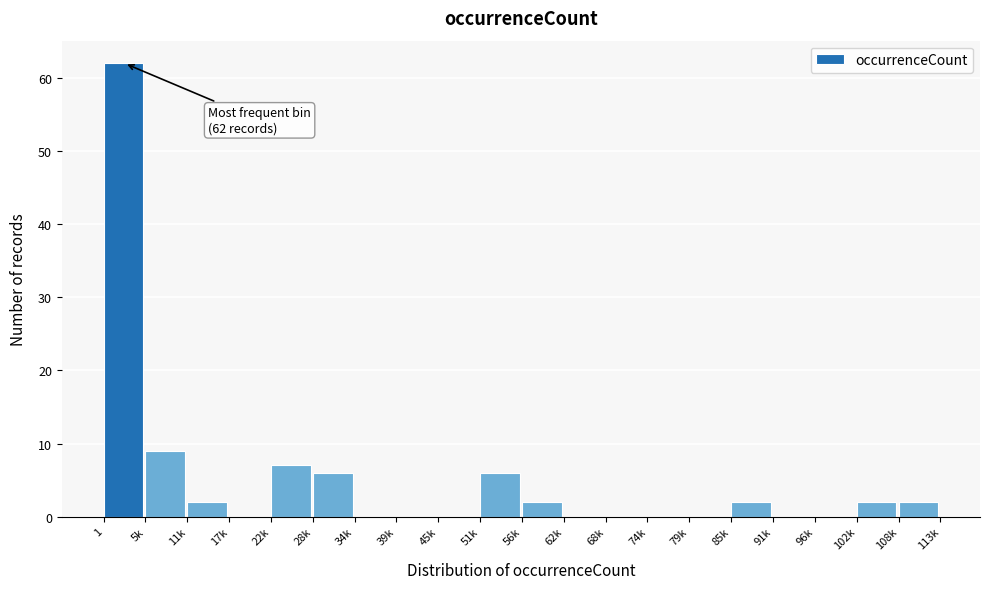

Reading right to left, transcribe all the data shown in this chart.

108k=2	102k=2	96k=0	91k=0	85k=2	79k=0	74k=0	68k=0	62k=0	56k=2	51k=6	45k=0	39k=0	34k=0	28k=6	22k=7	17k=0	11k=2	5k=9	1=62